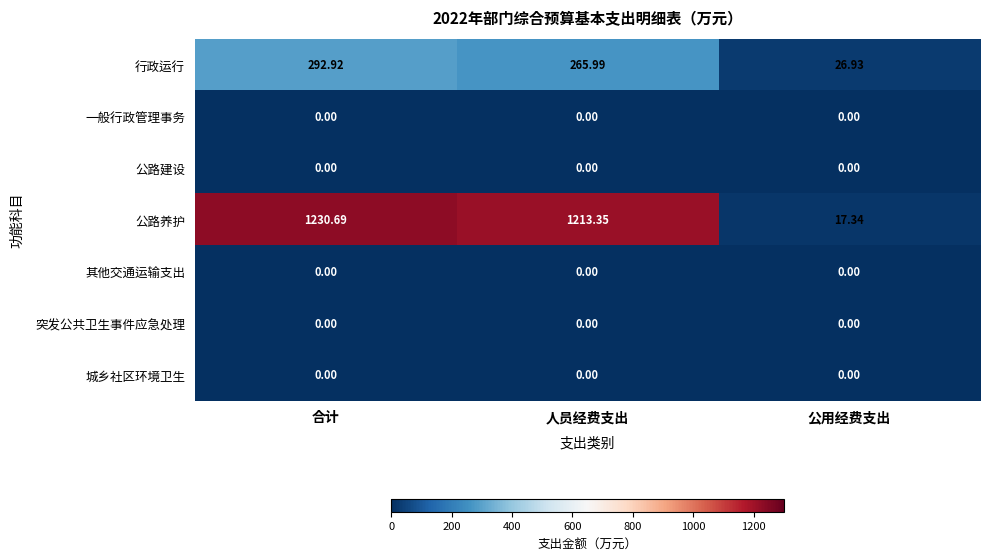

Between 合计 and 人员经费支出, which series saw the biggest shift?

行政运行